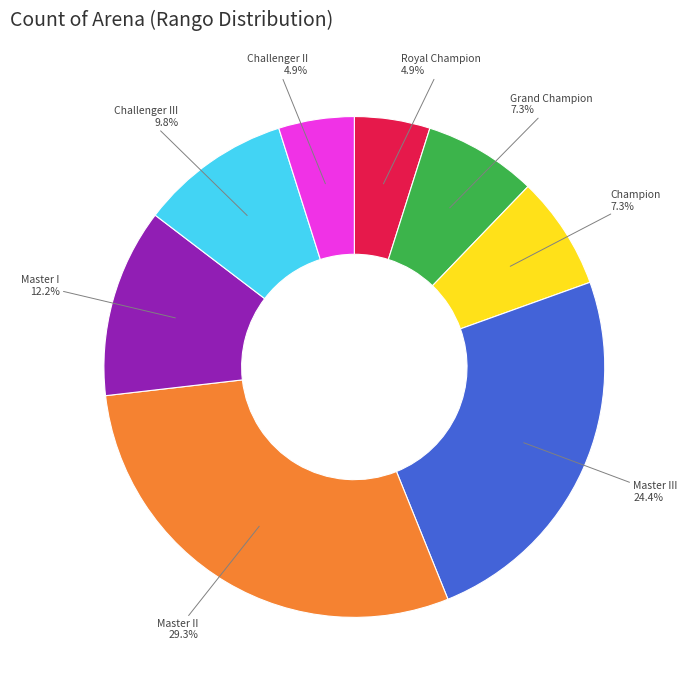

Does any single category account for the majority?

No